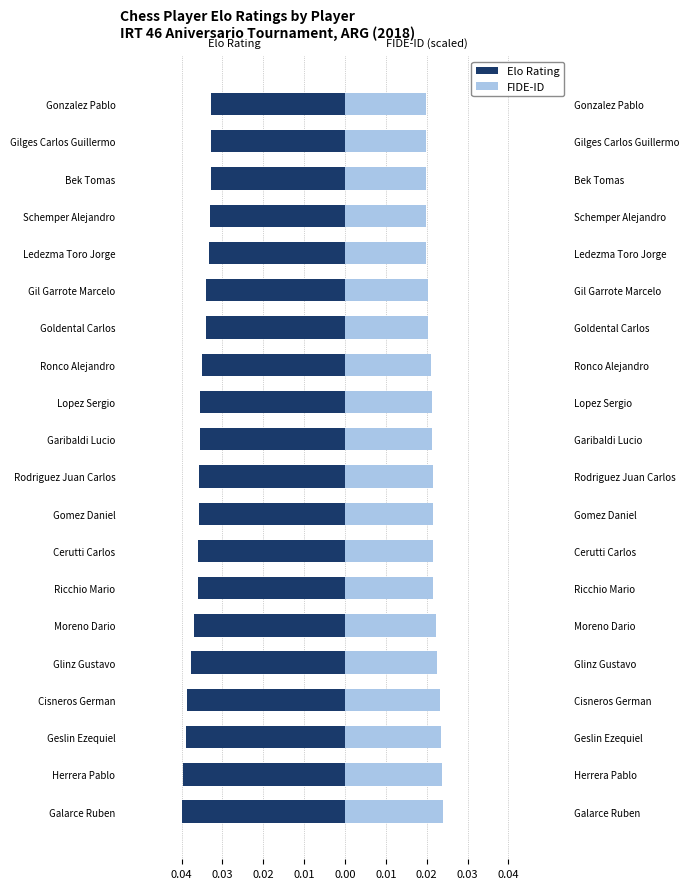

Is it true that Elo Rating equals -0.0 at Cerutti Carlos?

True